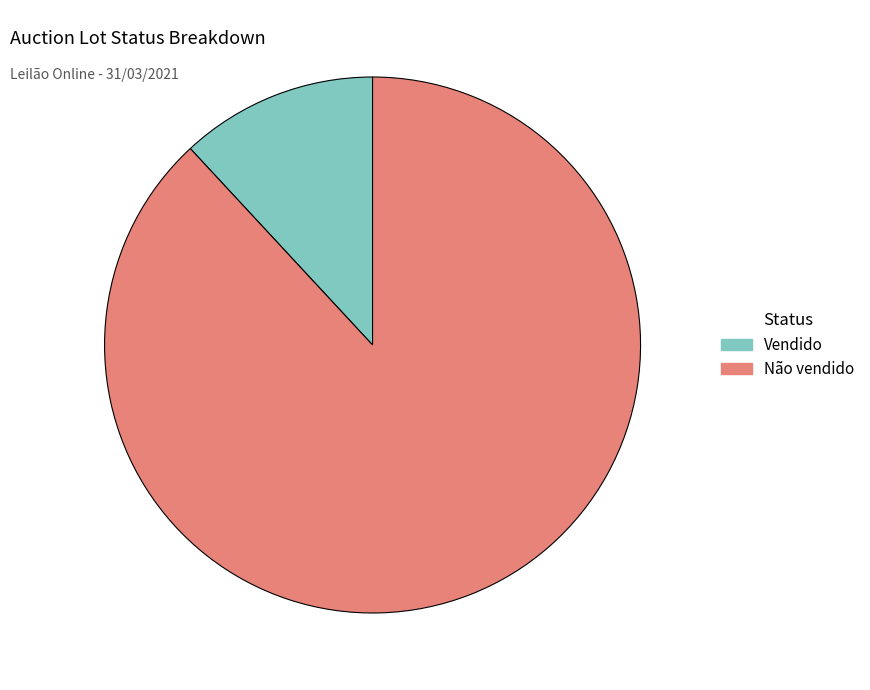

True or false: Não vendido accounts for 88% of the total.

True